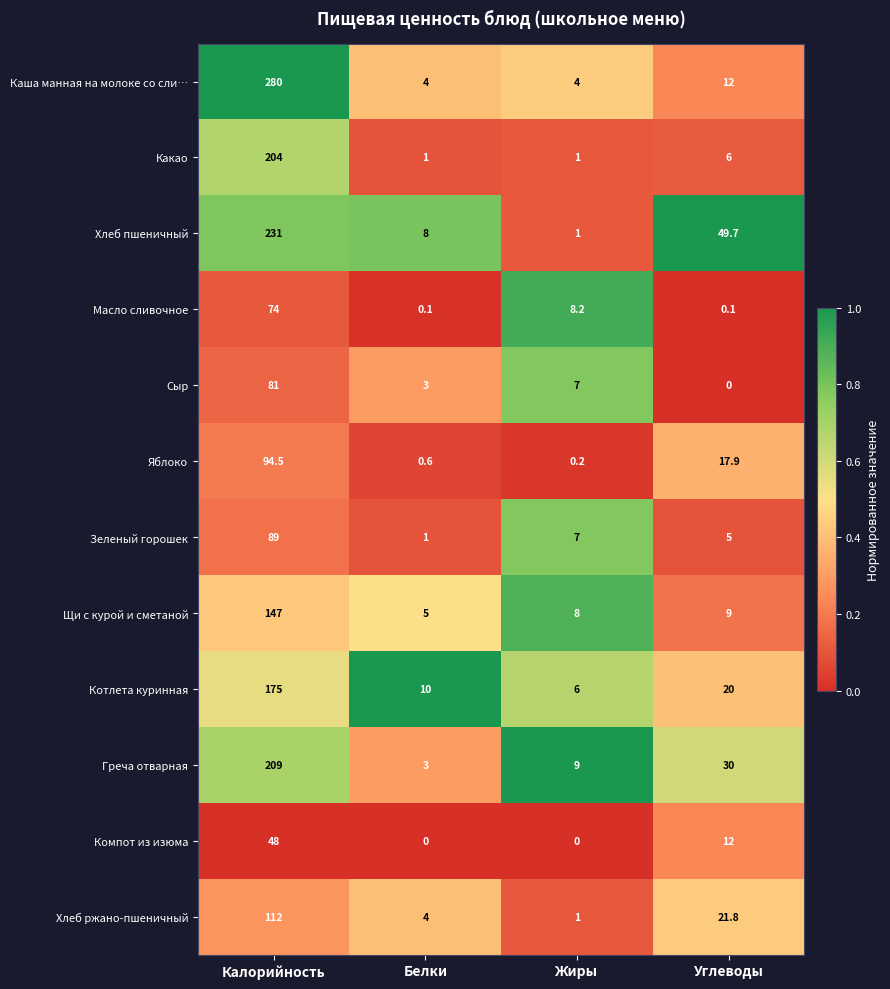

Which series changed the most between Белки and Жиры?

Масло сливочное